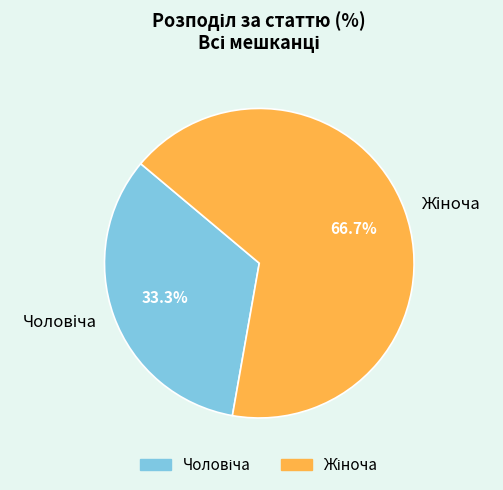

Does any single category account for the majority?

Yes